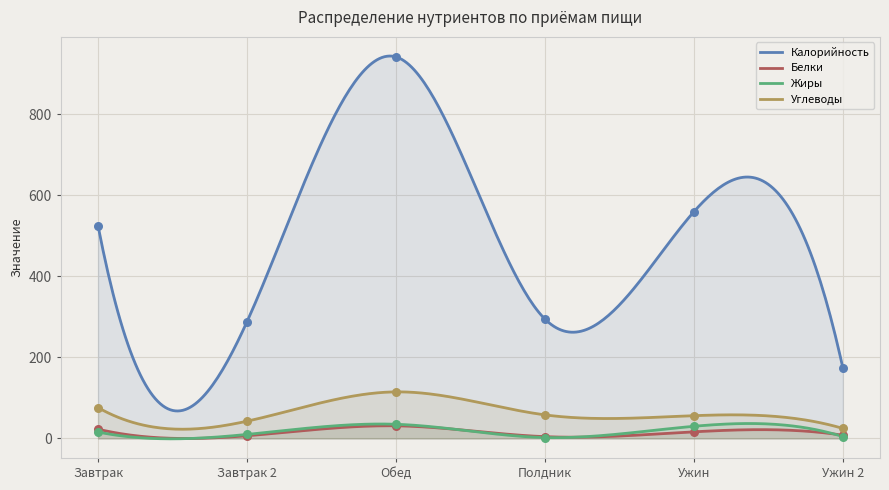

At how many categories does at least one series exceed 564?

1